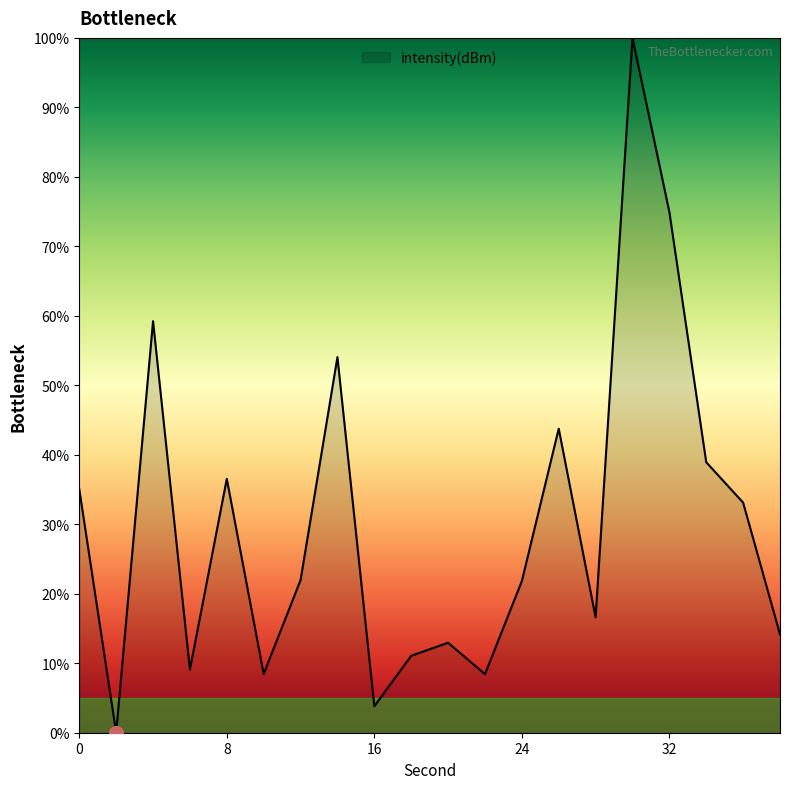

What is the greatest value displayed?

100.0